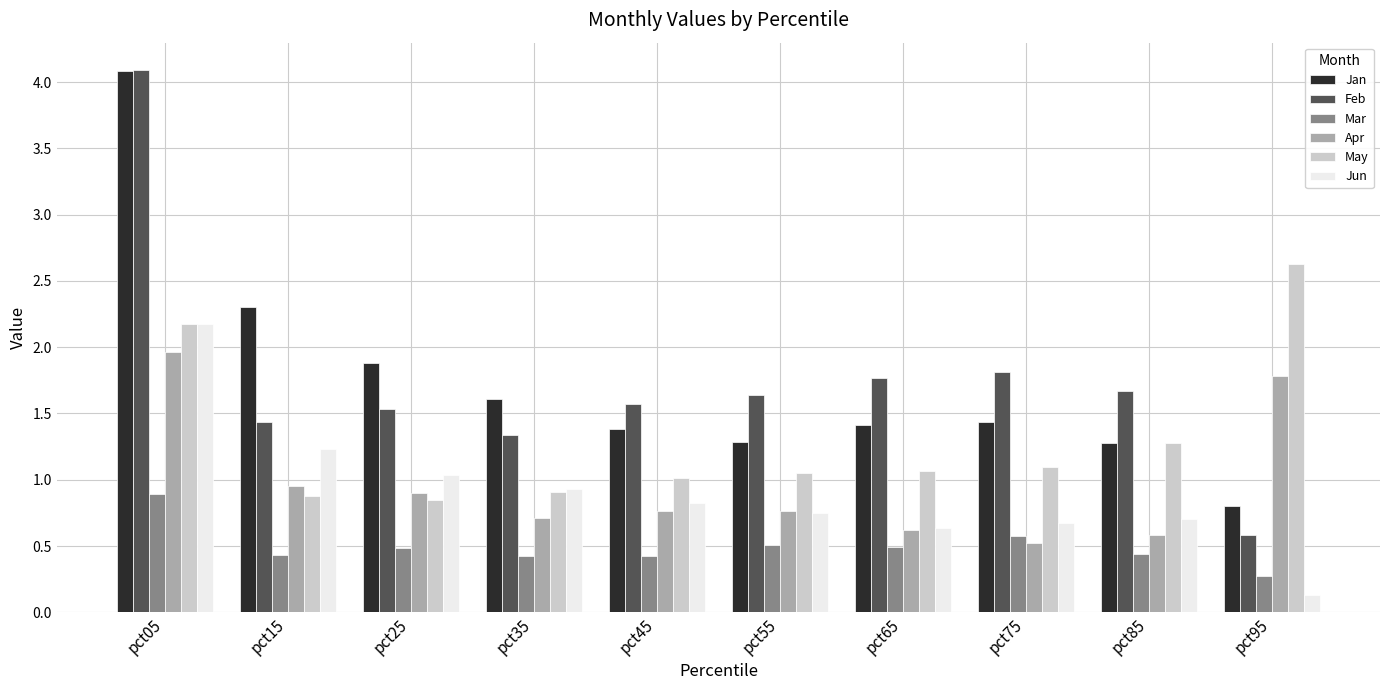

How many series are shown in this chart?

6